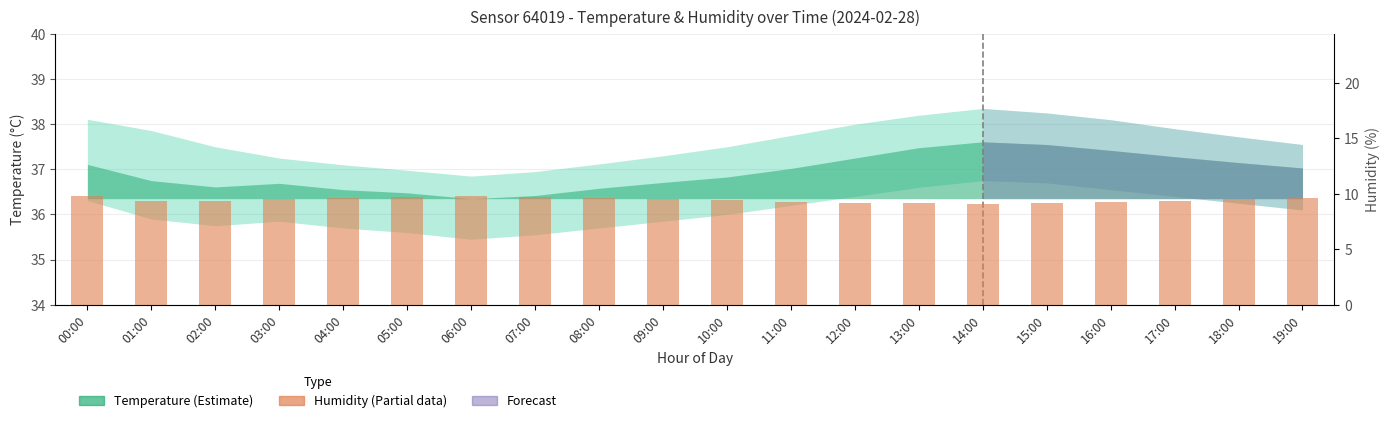

What value does the data have at 19:00?

9.7